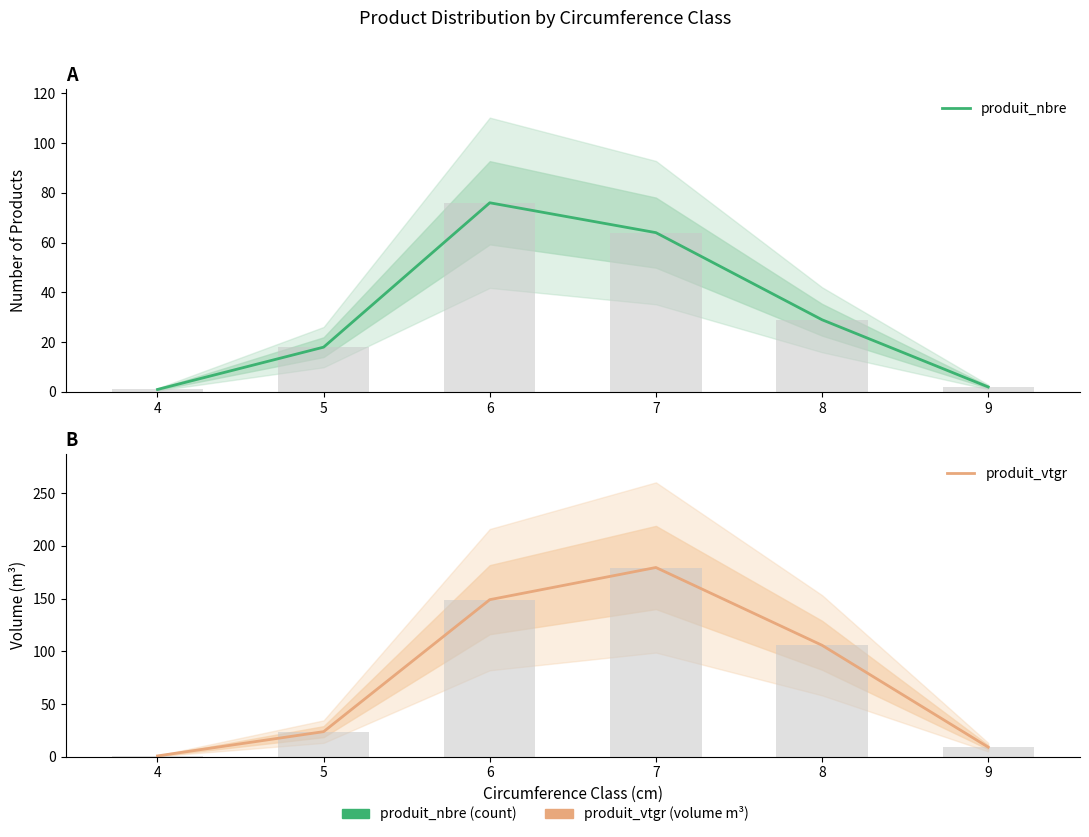

Are the bars grouped side by side (vs. stacked)?

Yes